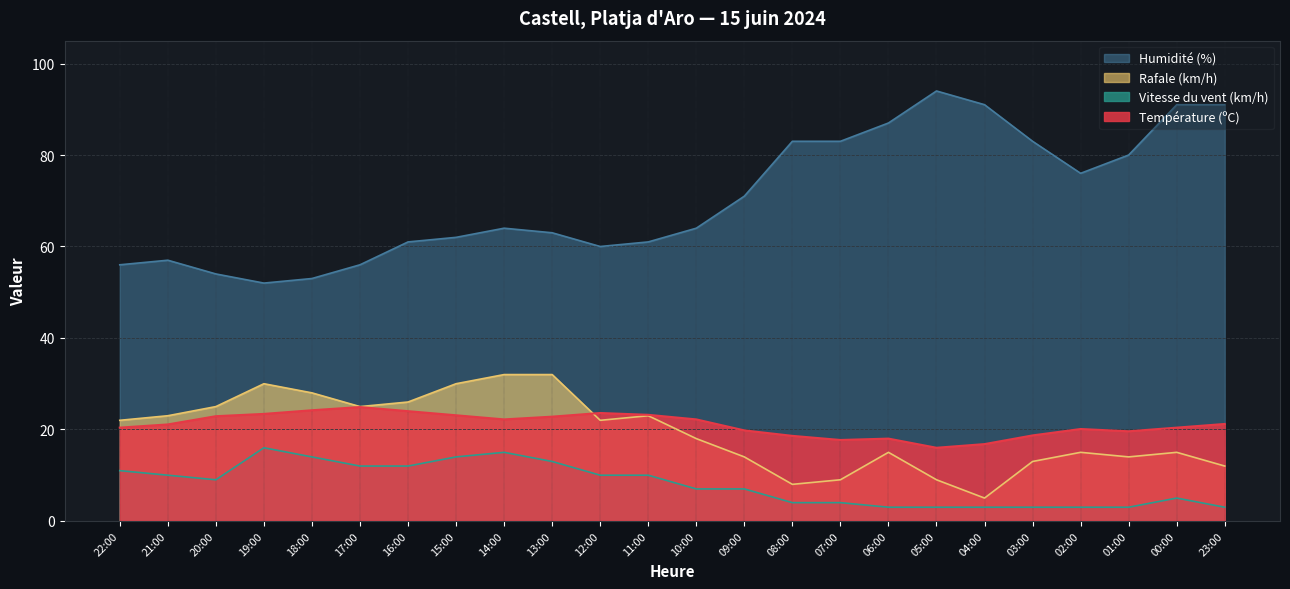

Reading left to right, what are all the values shown in this chart?

Température (ºC): 22:00=20.4	21:00=21.1	20:00=22.9	19:00=23.4	18:00=24.2	17:00=24.9	16:00=24.0	15:00=23.1	14:00=22.2	13:00=22.8	12:00=23.6	11:00=23.2	10:00=22.2	09:00=19.8	08:00=18.6	07:00=17.7	06:00=18.0	05:00=16.0	04:00=16.8	03:00=18.7	02:00=20.1	01:00=19.6	00:00=20.4	23:00=21.2
Humidité (%): 22:00=56.0	21:00=57.0	20:00=54.0	19:00=52.0	18:00=53.0	17:00=56.0	16:00=61.0	15:00=62.0	14:00=64.0	13:00=63.0	12:00=60.0	11:00=61.0	10:00=64.0	09:00=71.0	08:00=83.0	07:00=83.0	06:00=87.0	05:00=94.0	04:00=91.0	03:00=83.0	02:00=76.0	01:00=80.0	00:00=91.0	23:00=91.0
Vitesse du vent (km/h): 22:00=11.0	21:00=10.0	20:00=9.0	19:00=16.0	18:00=14.0	17:00=12.0	16:00=12.0	15:00=14.0	14:00=15.0	13:00=13.0	12:00=10.0	11:00=10.0	10:00=7.0	09:00=7.0	08:00=4.0	07:00=4.0	06:00=3.0	05:00=3.0	04:00=3.0	03:00=3.0	02:00=3.0	01:00=3.0	00:00=5.0	23:00=3.0
Rafale (km/h): 22:00=22.0	21:00=23.0	20:00=25.0	19:00=30.0	18:00=28.0	17:00=25.0	16:00=26.0	15:00=30.0	14:00=32.0	13:00=32.0	12:00=22.0	11:00=23.0	10:00=18.0	09:00=14.0	08:00=8.0	07:00=9.0	06:00=15.0	05:00=9.0	04:00=5.0	03:00=13.0	02:00=15.0	01:00=14.0	00:00=15.0	23:00=12.0